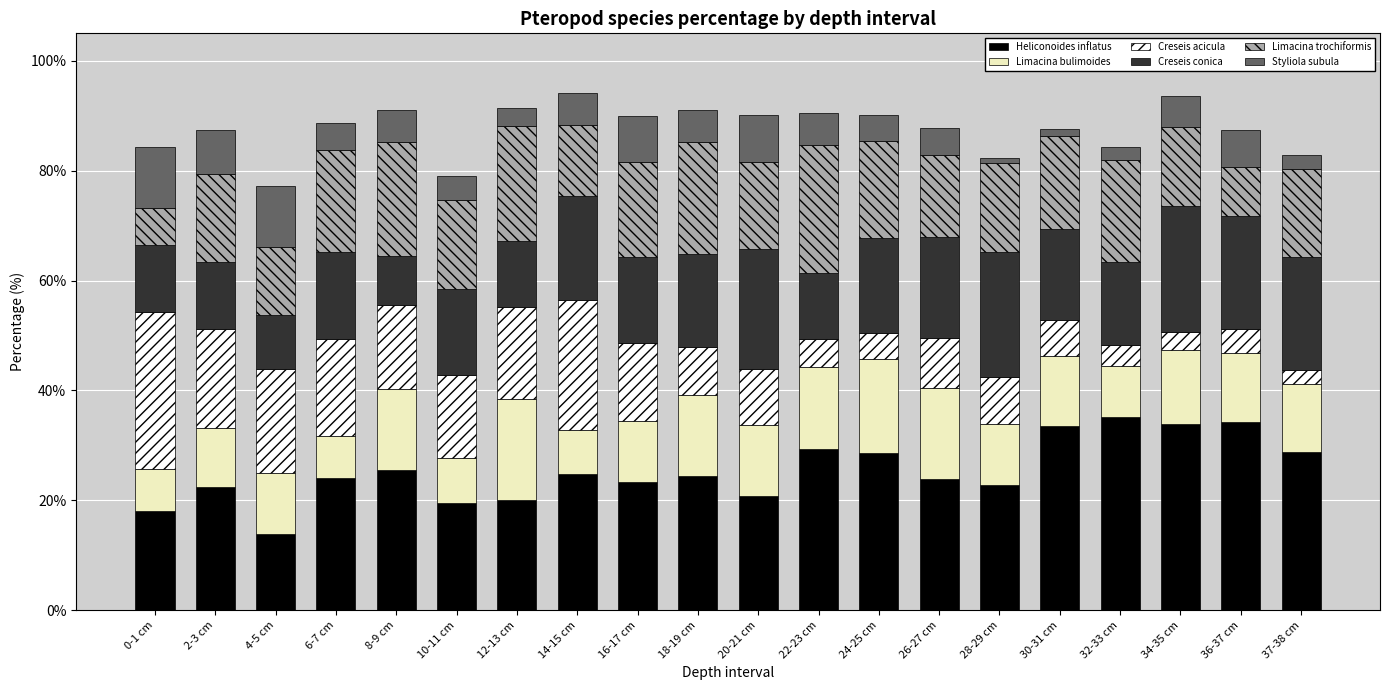

What is the sum of all Heliconoides inflatus values?

507.6